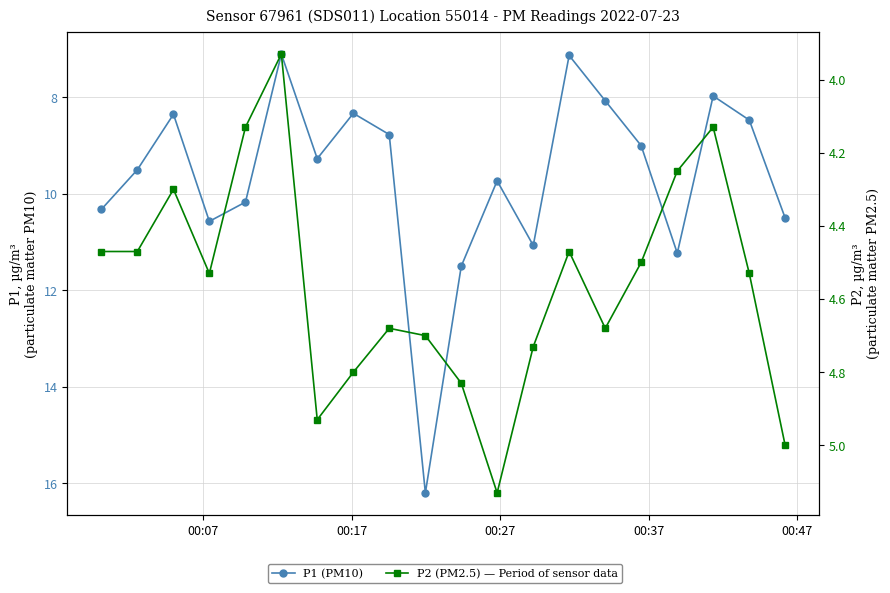

What is the maximum value shown in the chart?

16.2